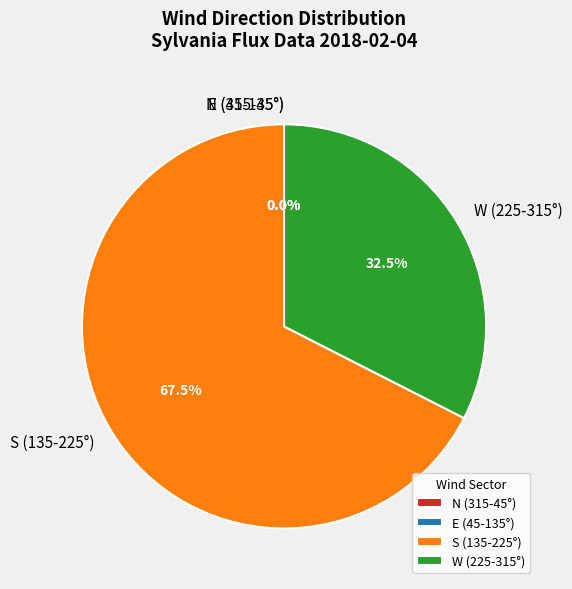

Is 06:00 the majority of the pie?

No